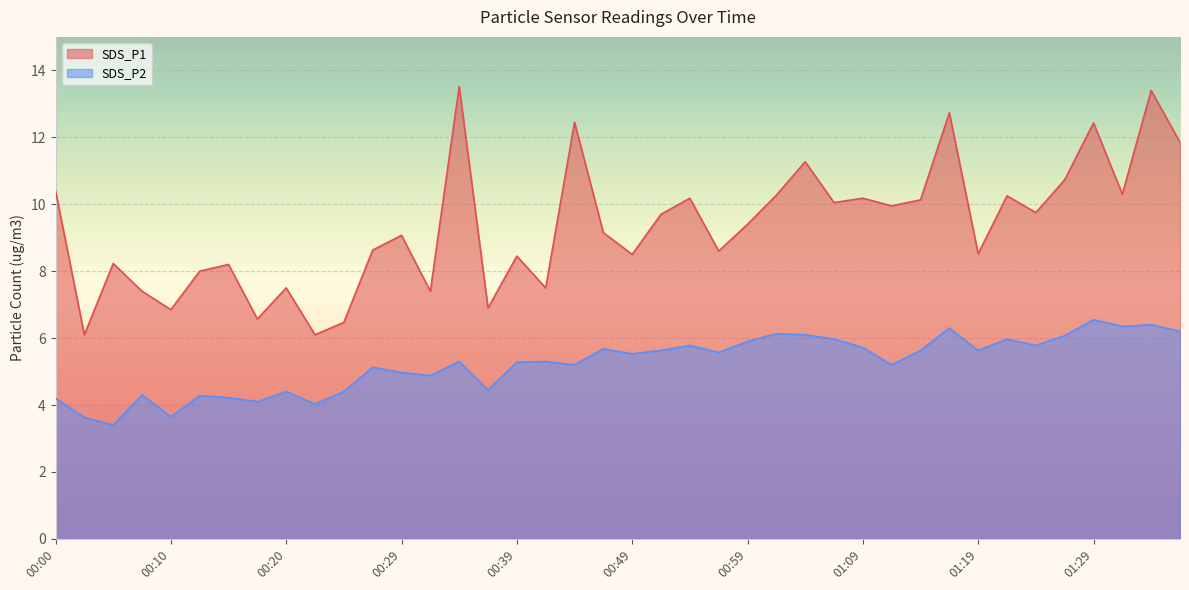

List the series in order of their overall mean, highest first.

SDS_P1, SDS_P2